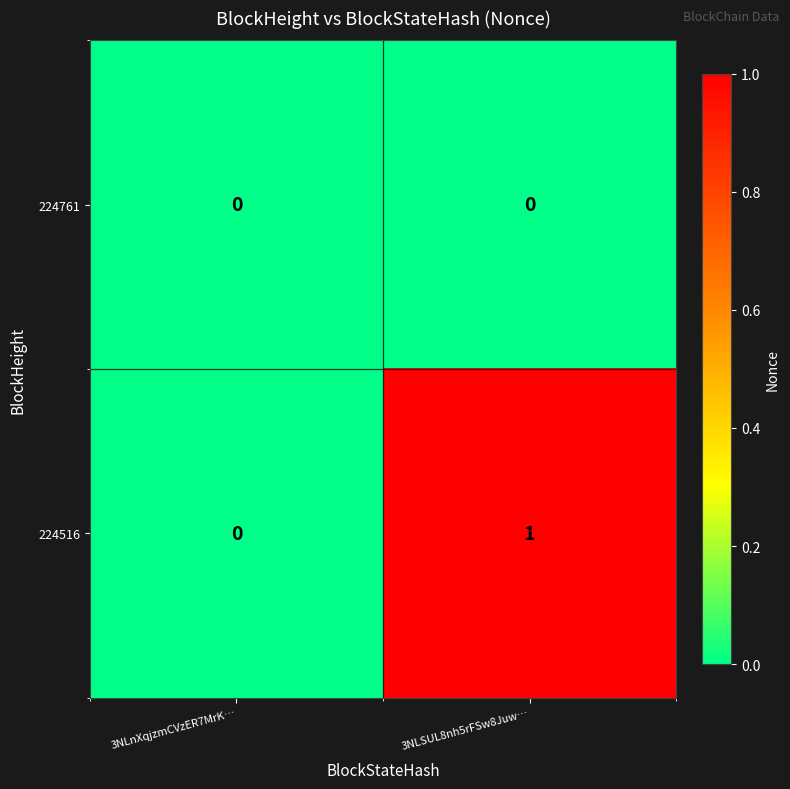

At which label is 224516 closest to 0?

3NLnXqjzmCVzER7MrK…